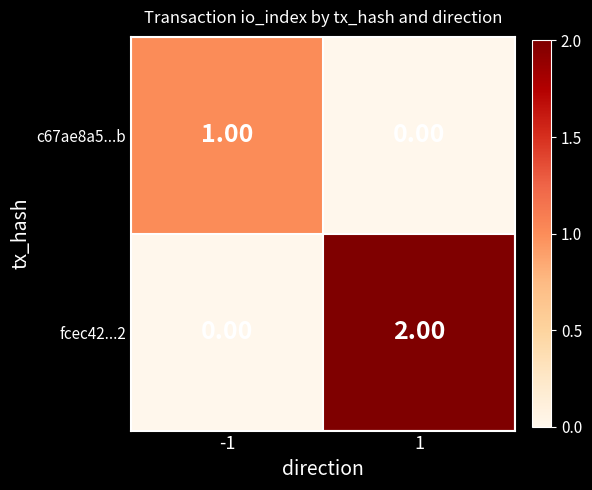

How many series are shown in this chart?

2